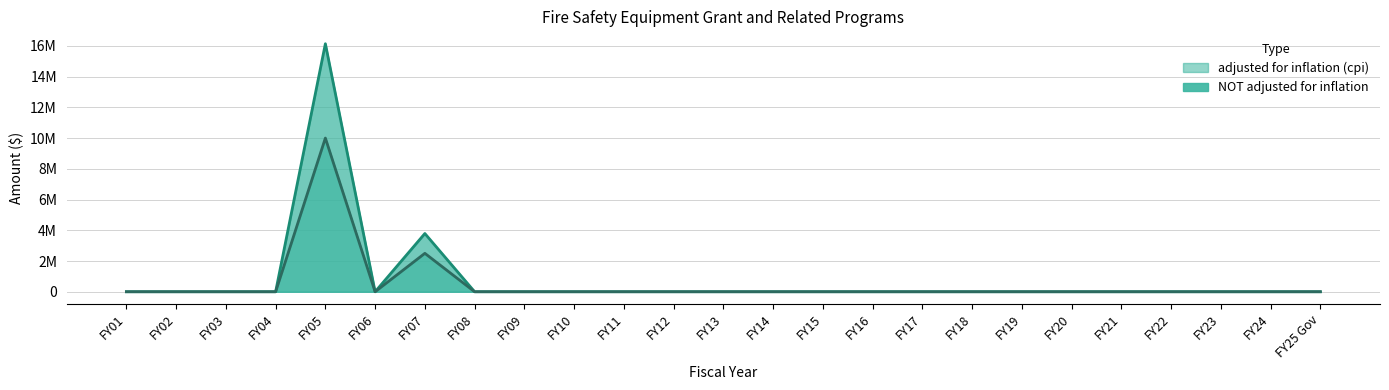

True or false: adjusted for inflation (cpi) and NOT adjusted for inflation intersect in this chart.

False